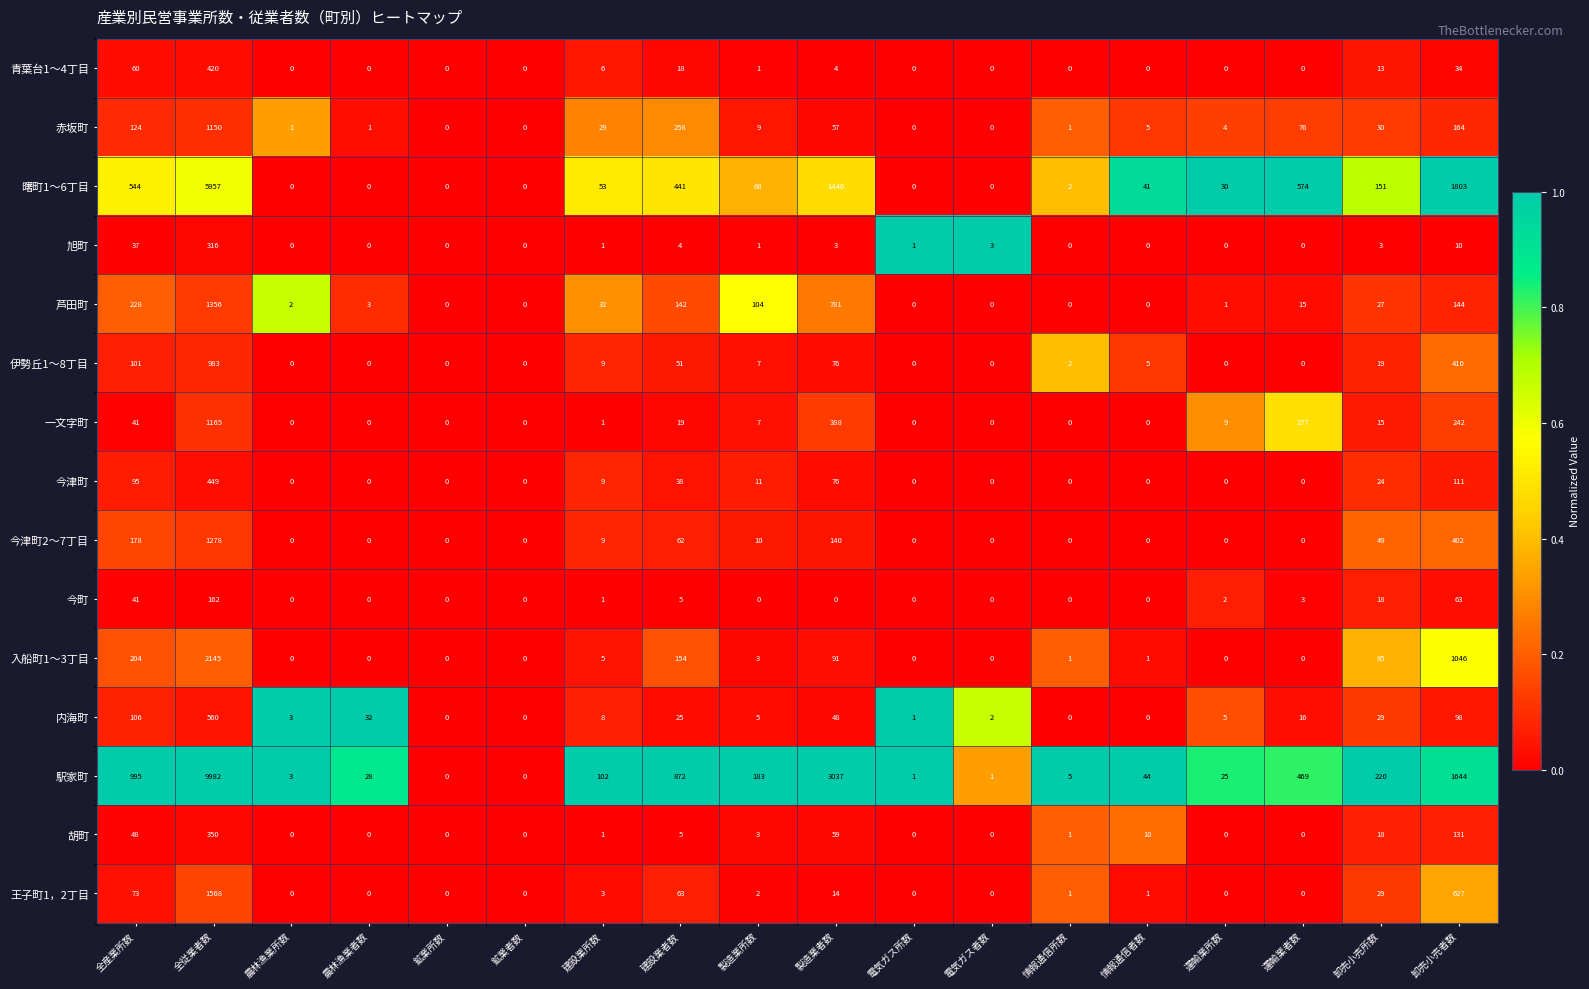

Read the 今町 value at 全従業者数, to the nearest 5.

160